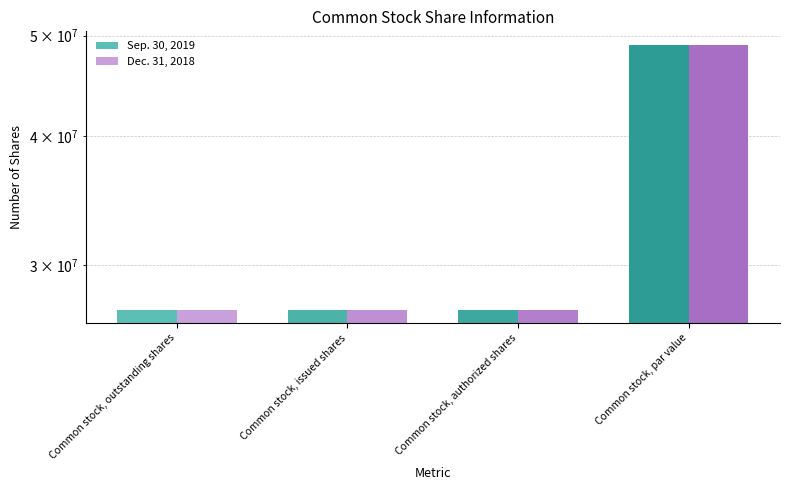

What is the total value across all series at Common stock, issued shares?

54314376